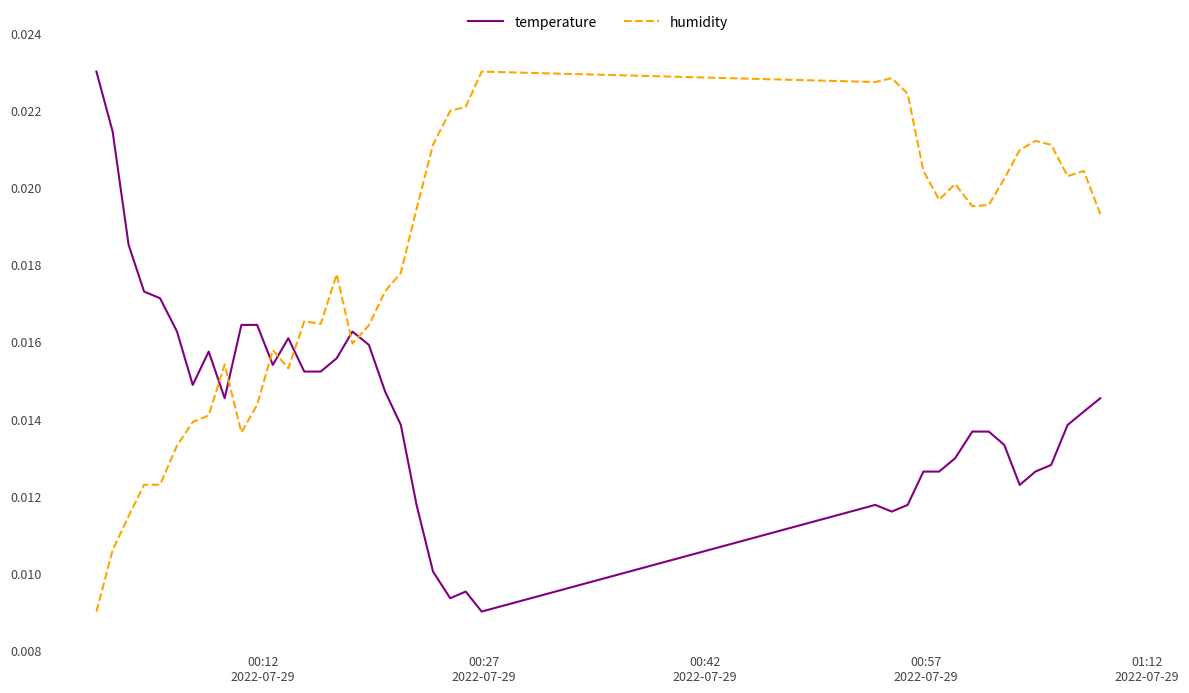

List the series in order of their overall mean, highest first.

humidity, temperature